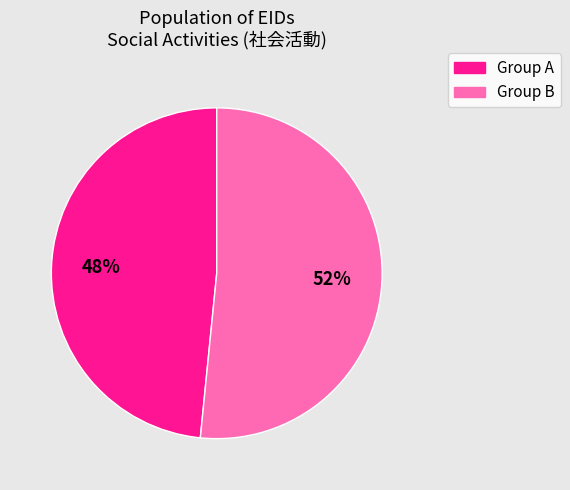

To the nearest percent, what is the average slice percentage?

50%